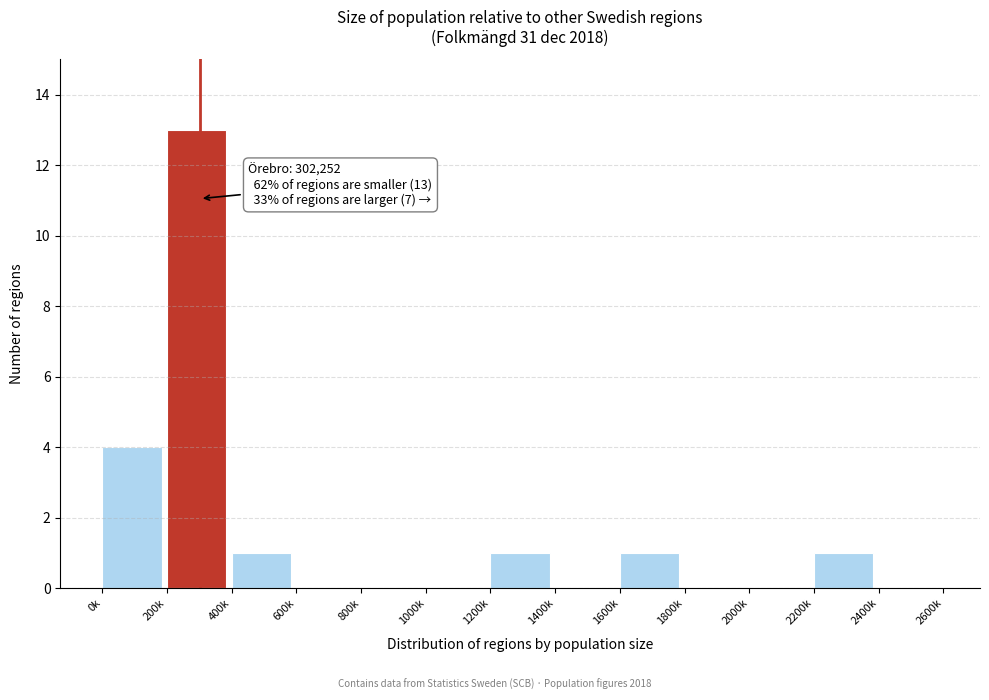

Reading left to right, extract all data points from this chart.

0k=4	200k=13	400k=1	600k=0	800k=0	1000k=0	1200k=1	1400k=0	1600k=1	1800k=0	2000k=0	2200k=1	2400k=0